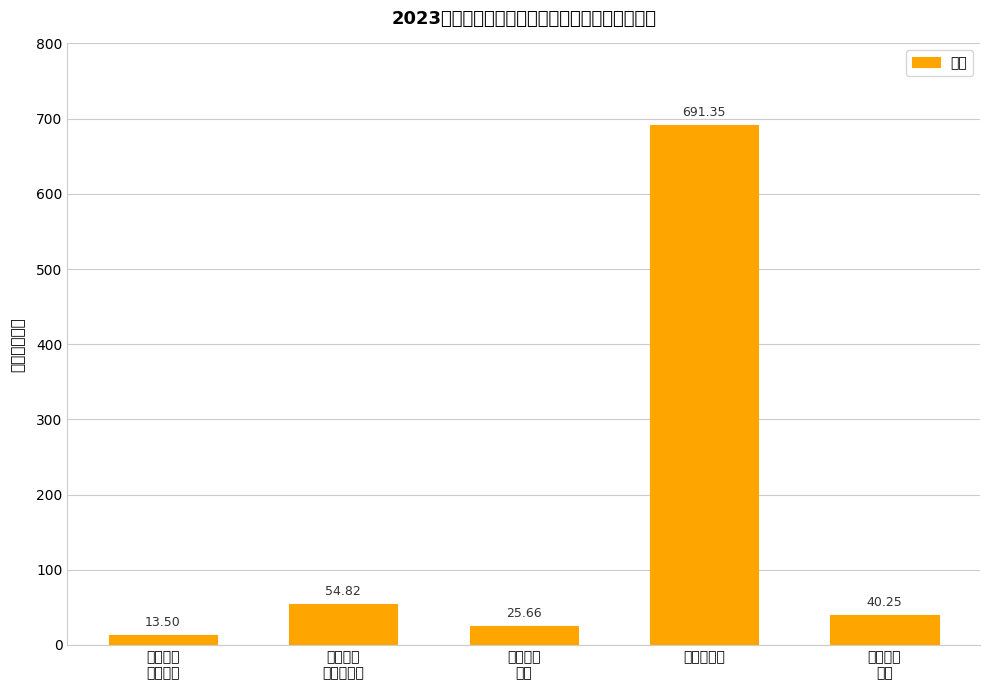

What is the label of the 2nd bar from the right?

农林水支出